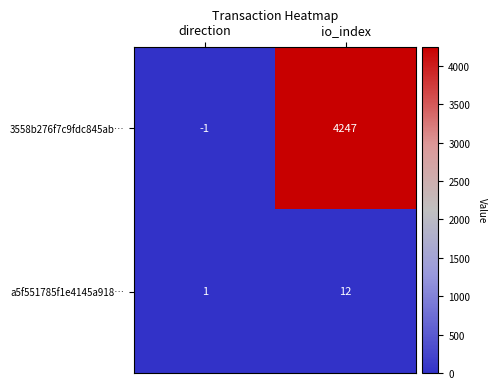

Reading left to right, extract all data points from this chart.

3558b276f7c9fdc845ab…: -1	4247
a5f551785f1e4145a918…: 1	12